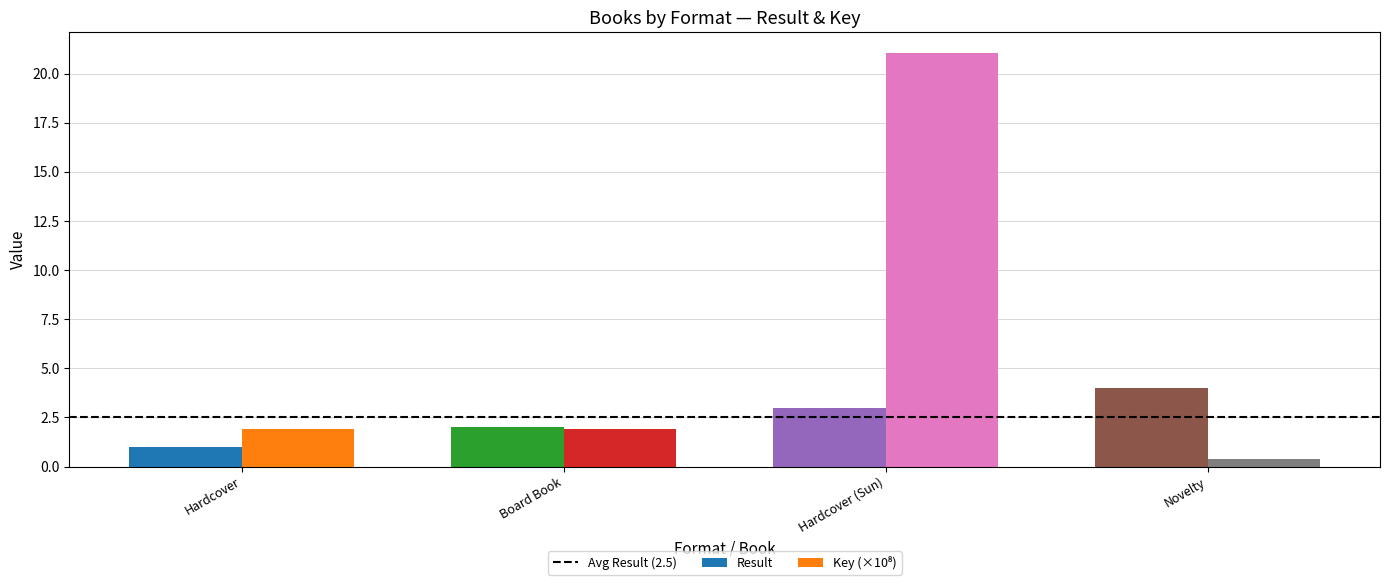

What is the difference between the second highest and second lowest values in the Result series?

1.0